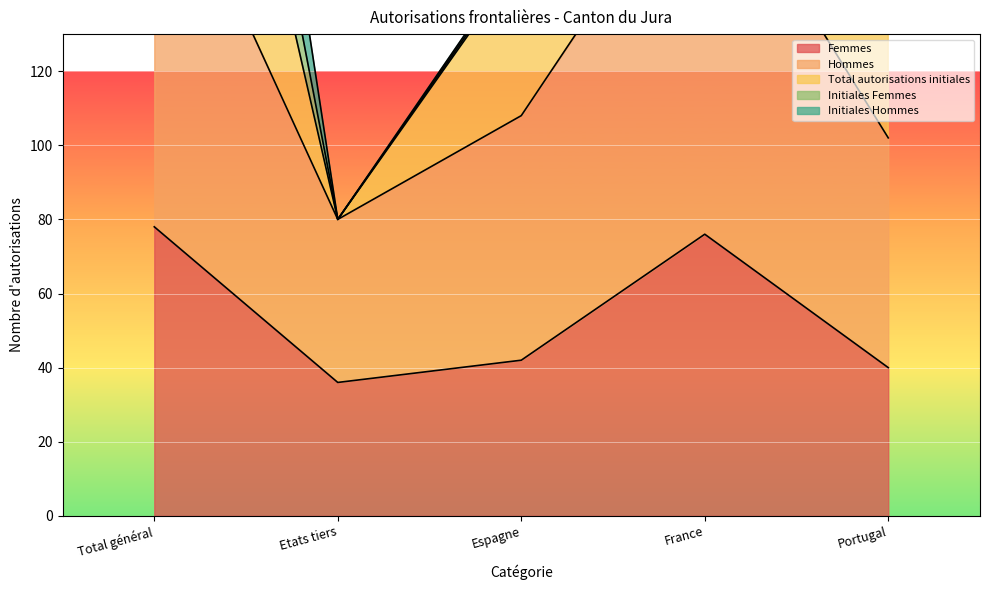

What is the difference between the second highest and second lowest values in the Hommes series?

142